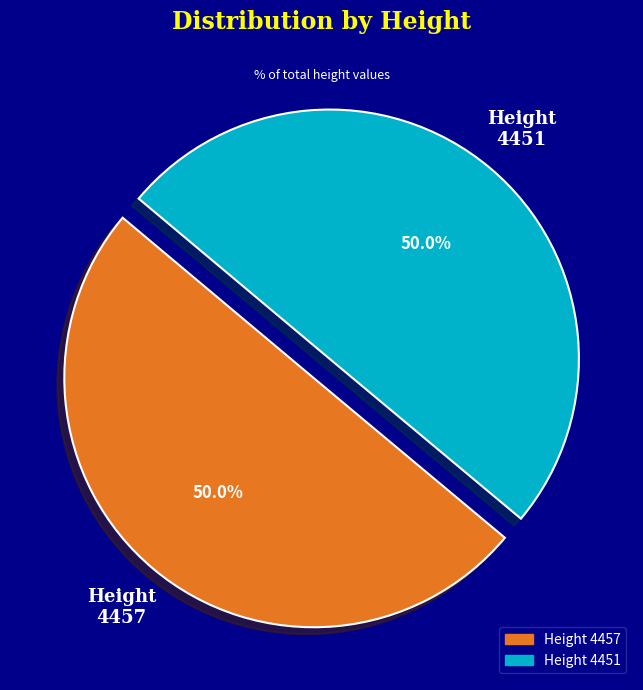

How many segments does this pie chart have?

2